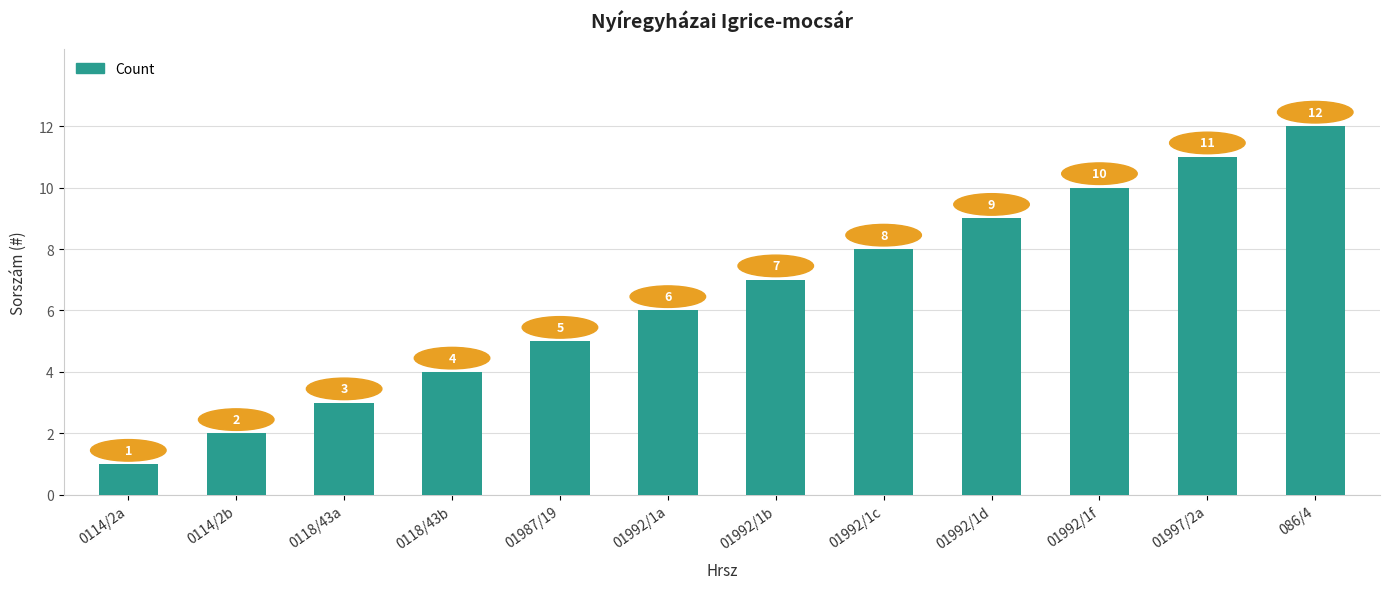

What is the sum of all values?

78